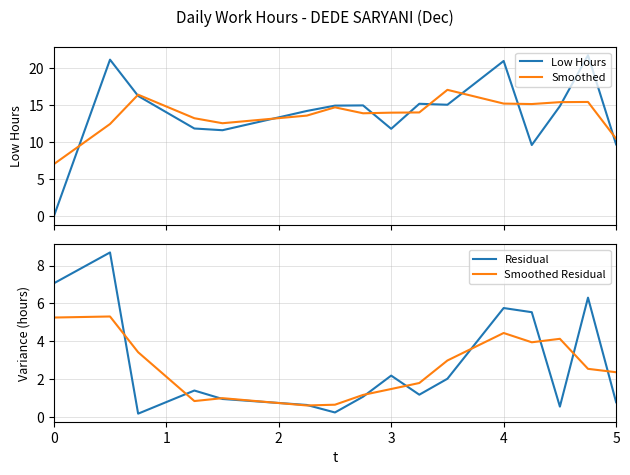

Does the chart have visible grid lines?

Yes